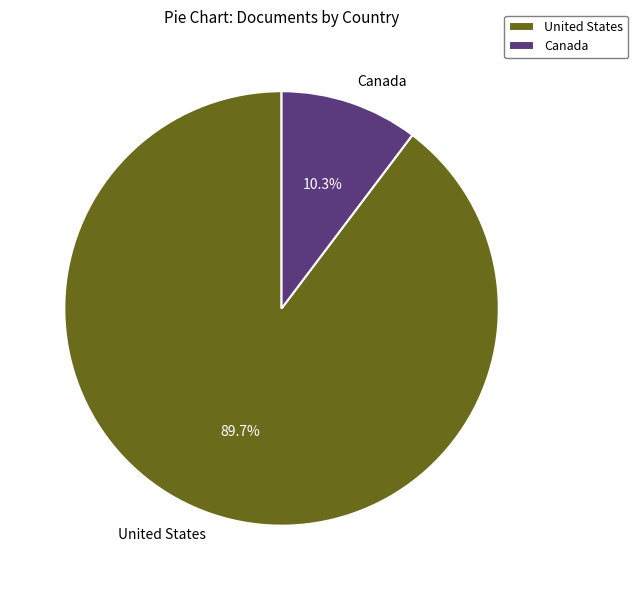

To the nearest percent, what is the difference between the largest and smallest slice percentages?

79%